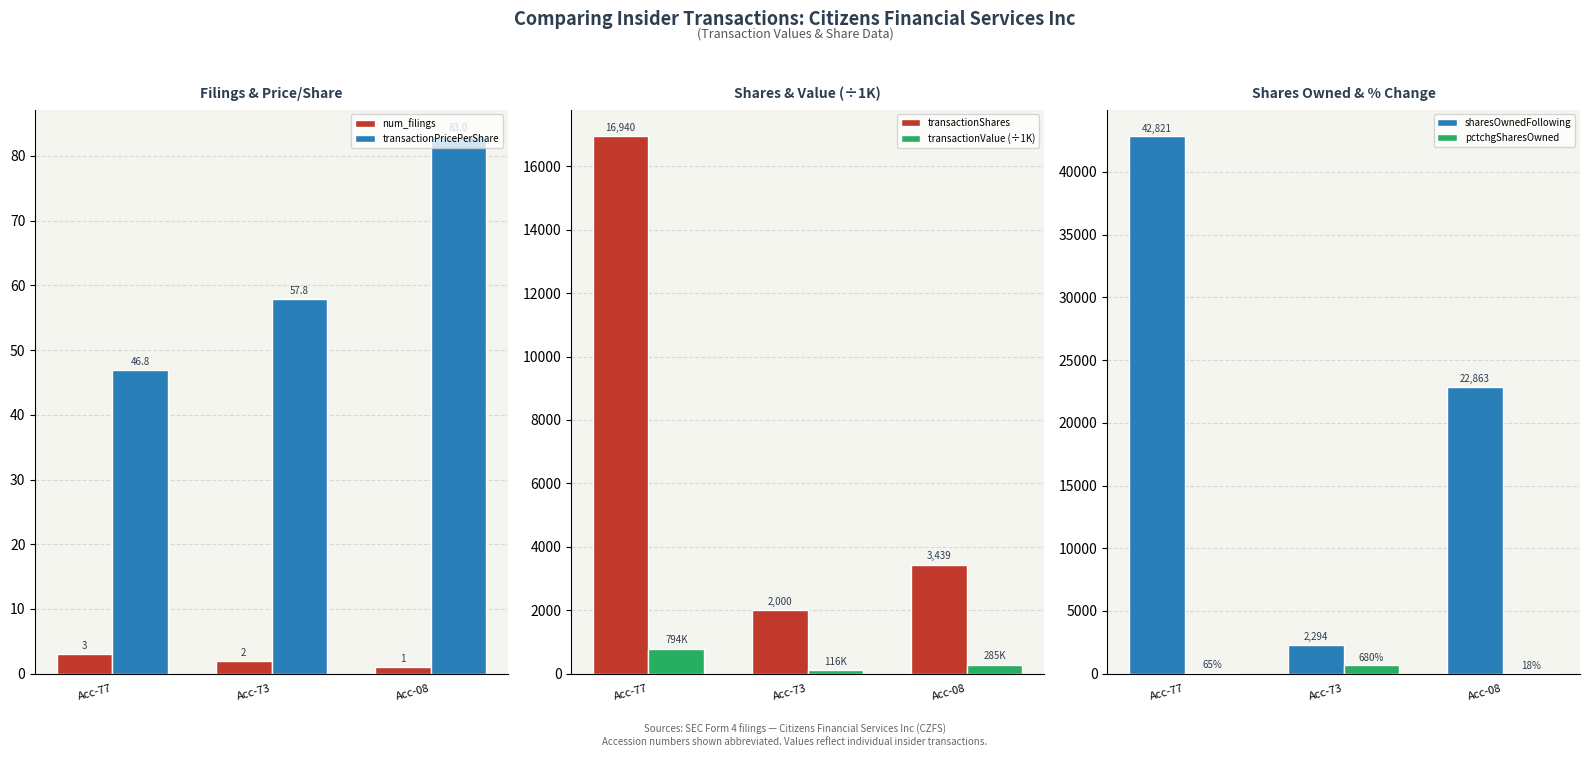

Reading left to right, what are all the values shown in this chart?

num_filings: 3.0	2.0	1.0
transactionPricePerShare: 46.8	57.8	83.0
transactionShares: 16940.0	2000.0	3439.0
transactionValue (÷1K): 793.5	115.7	285.4
sharesOwnedFollowing: 42821.0	2294.0	22863.0
pctchgSharesOwned: 65.0	680.0	18.0